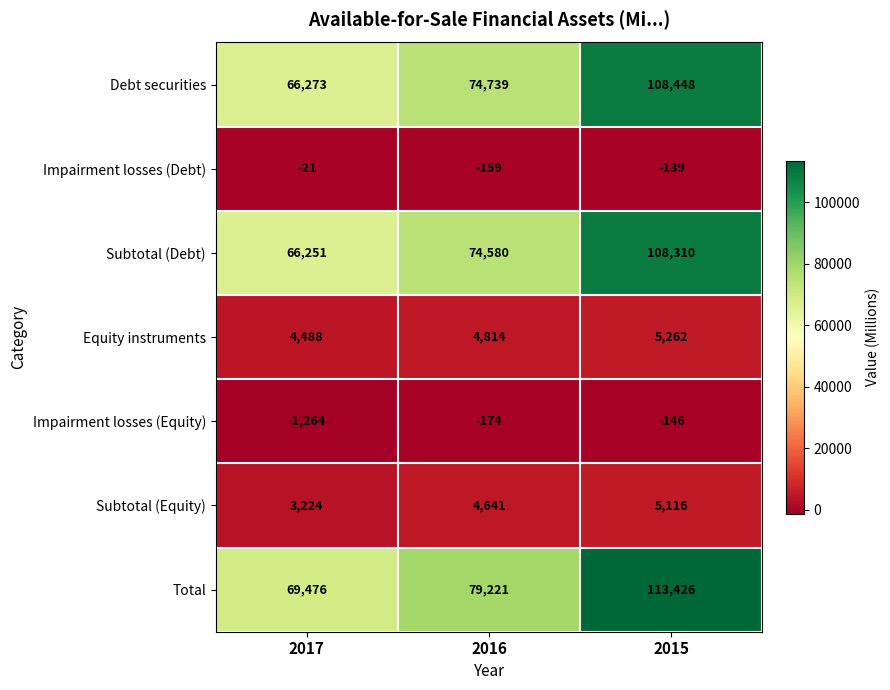

Which series has the widest spread of values?

Total